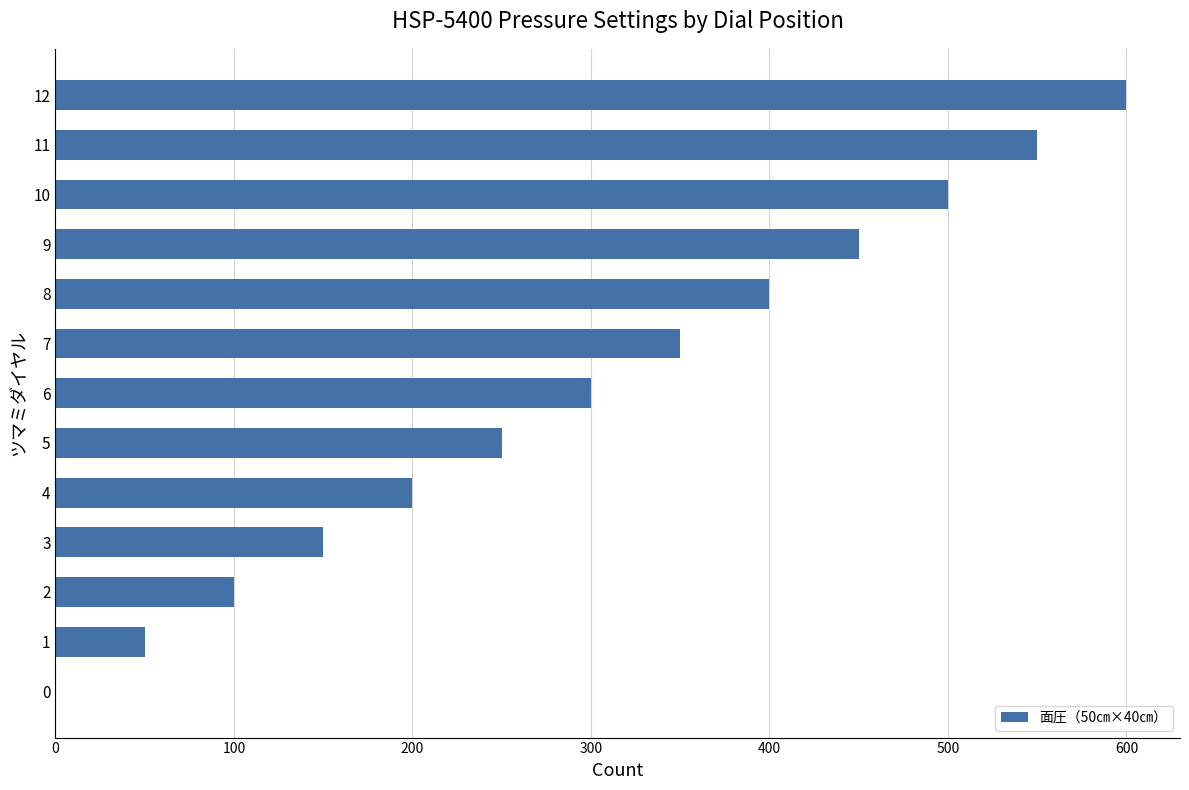

True or false: the data shows 809 at 12.

False